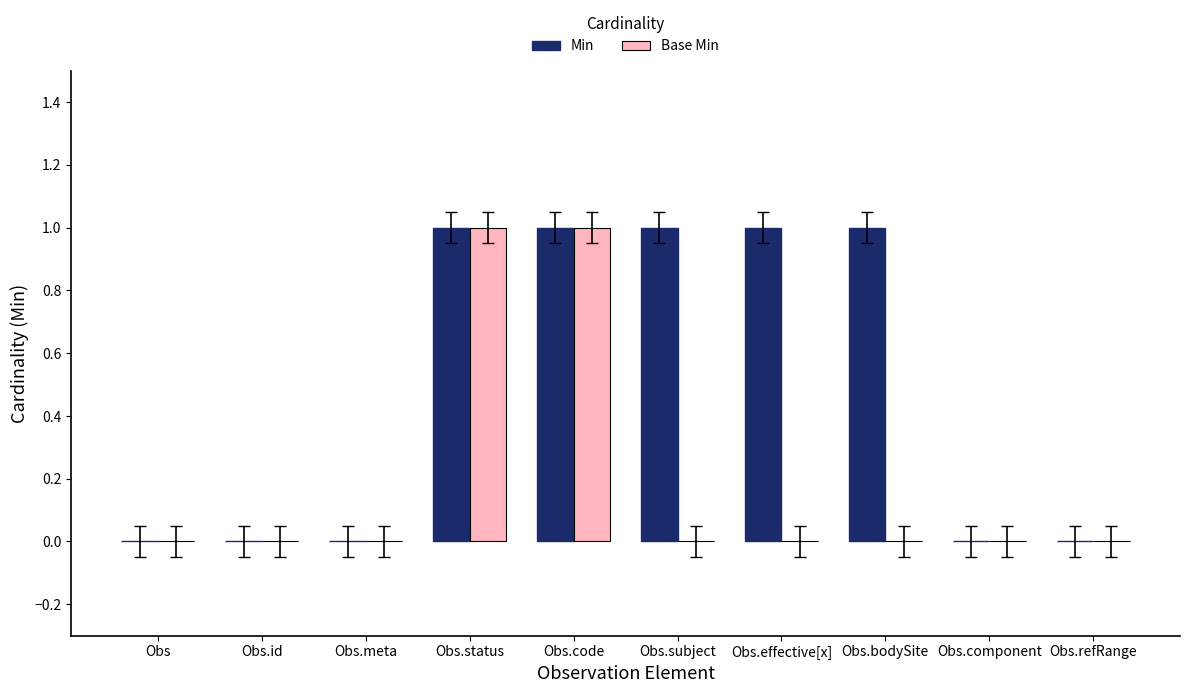

Reading right to left, transcribe all the data shown in this chart.

Min: Obs.refRange=0	Obs.component=0	Obs.bodySite=1	Obs.effective[x]=1	Obs.subject=1	Obs.code=1	Obs.status=1	Obs.meta=0	Obs.id=0	Obs=0
Base Min: Obs.refRange=0	Obs.component=0	Obs.bodySite=0	Obs.effective[x]=0	Obs.subject=0	Obs.code=1	Obs.status=1	Obs.meta=0	Obs.id=0	Obs=0